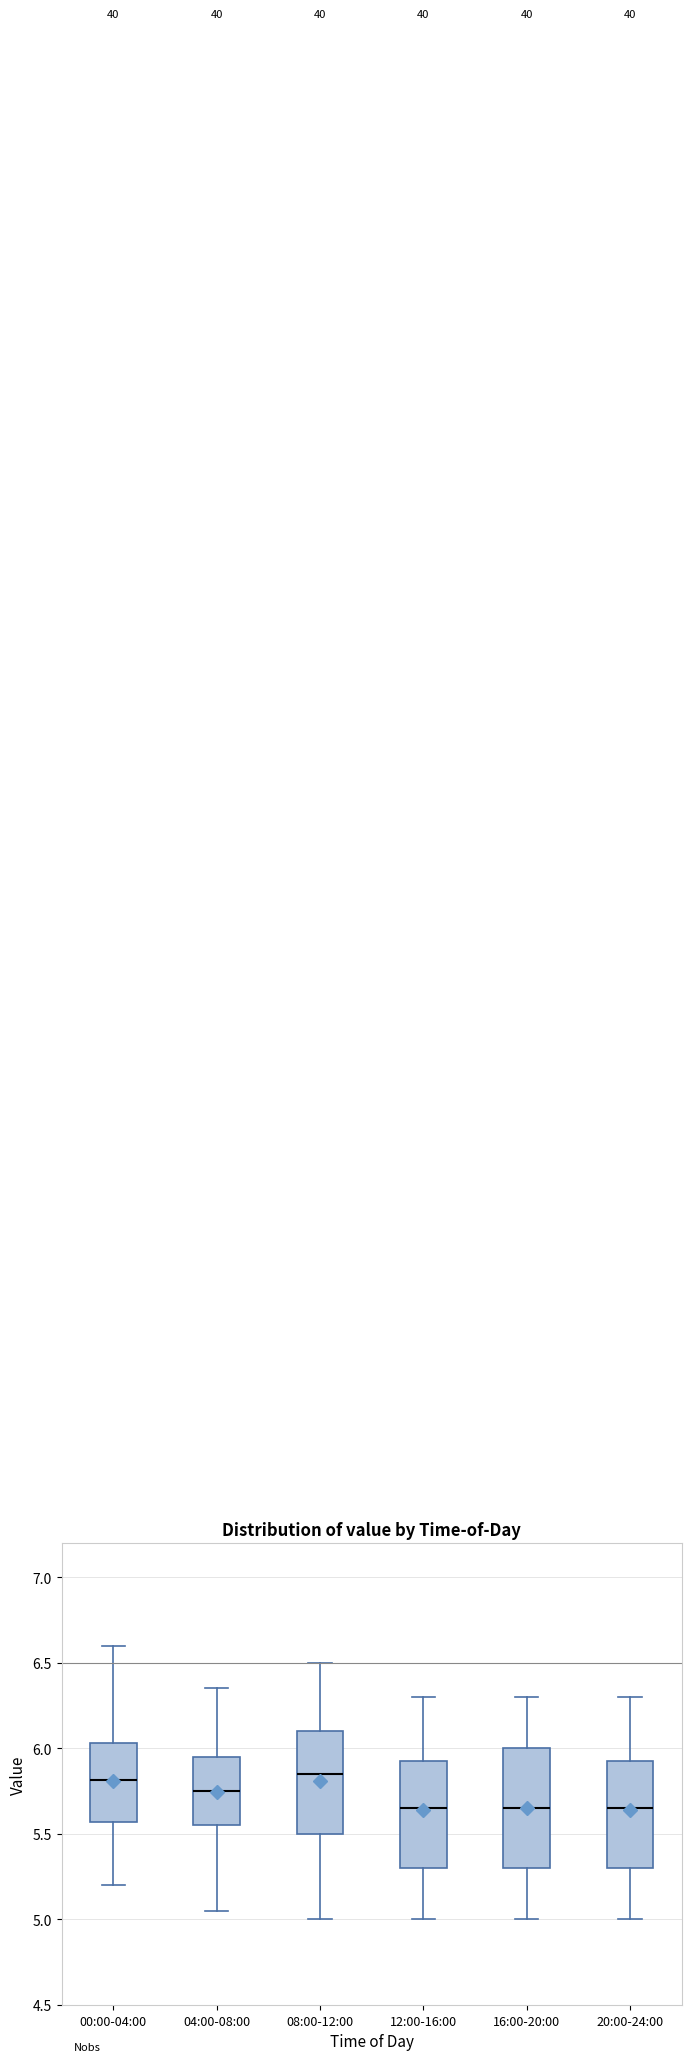

Reading left to right, transcribe this box plot: for each box, give where its median line is, the range the box spans, and where its two whiskers end, as read against the y-axis. The values are not printed on the chart, so give them approximately, as read against the axis.

00:00-04:00: median 5.80, box 5.55 to 6.05, whiskers 5.20 to 6.60
04:00-08:00: median 5.75, box 5.55 to 5.95, whiskers 5.05 to 6.35
08:00-12:00: median 5.85, box 5.50 to 6.10, whiskers 5.00 to 6.50
12:00-16:00: median 5.65, box 5.30 to 5.95, whiskers 5.00 to 6.30
16:00-20:00: median 5.65, box 5.30 to 6.00, whiskers 5.00 to 6.30
20:00-24:00: median 5.65, box 5.30 to 5.95, whiskers 5.00 to 6.30